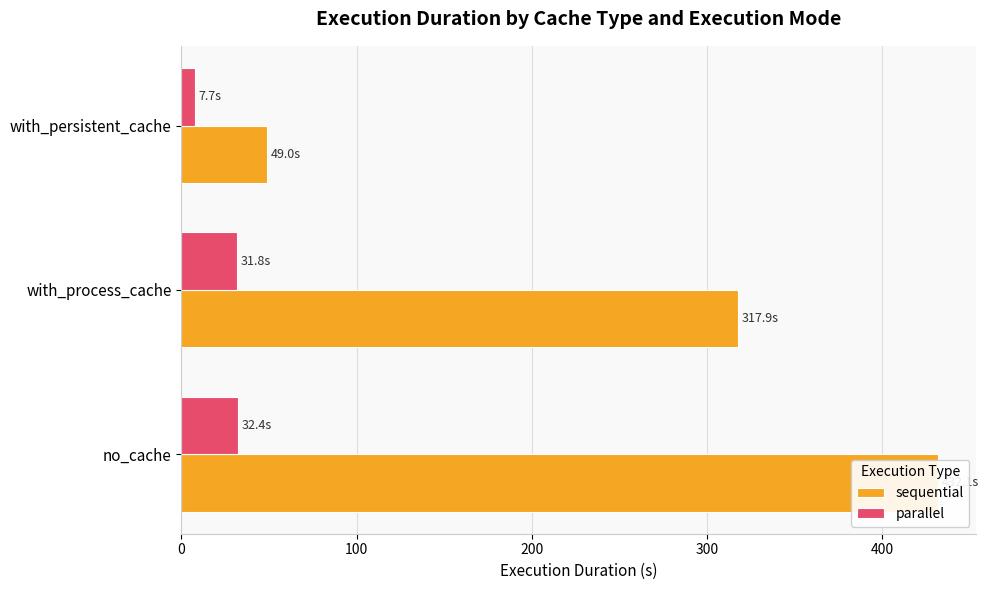

Between no_cache and with_process_cache, which series saw the biggest shift?

sequential